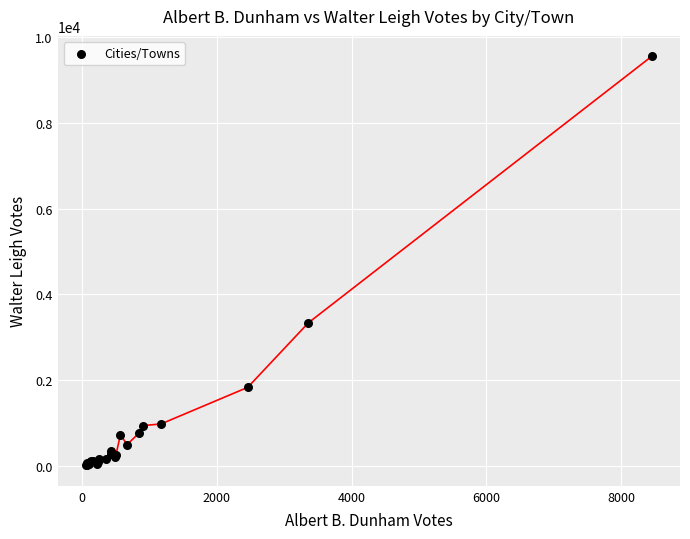

What Y value in the scatter plot is closest to 4780?

3338